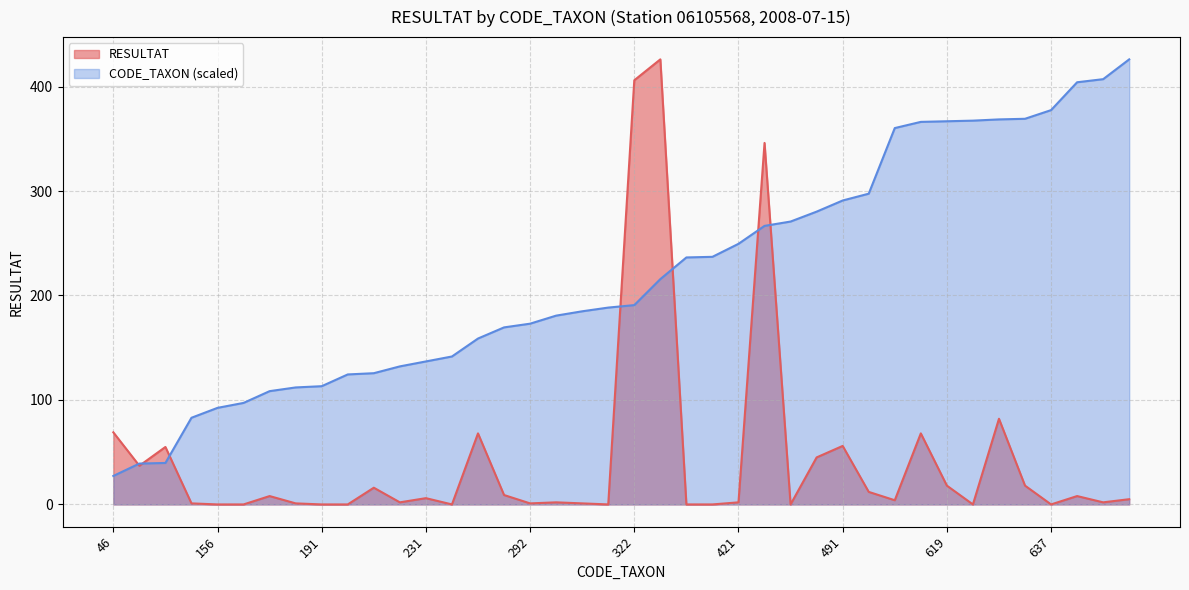

True or false: CODE_TAXON has more than 0 interior local peaks.

False